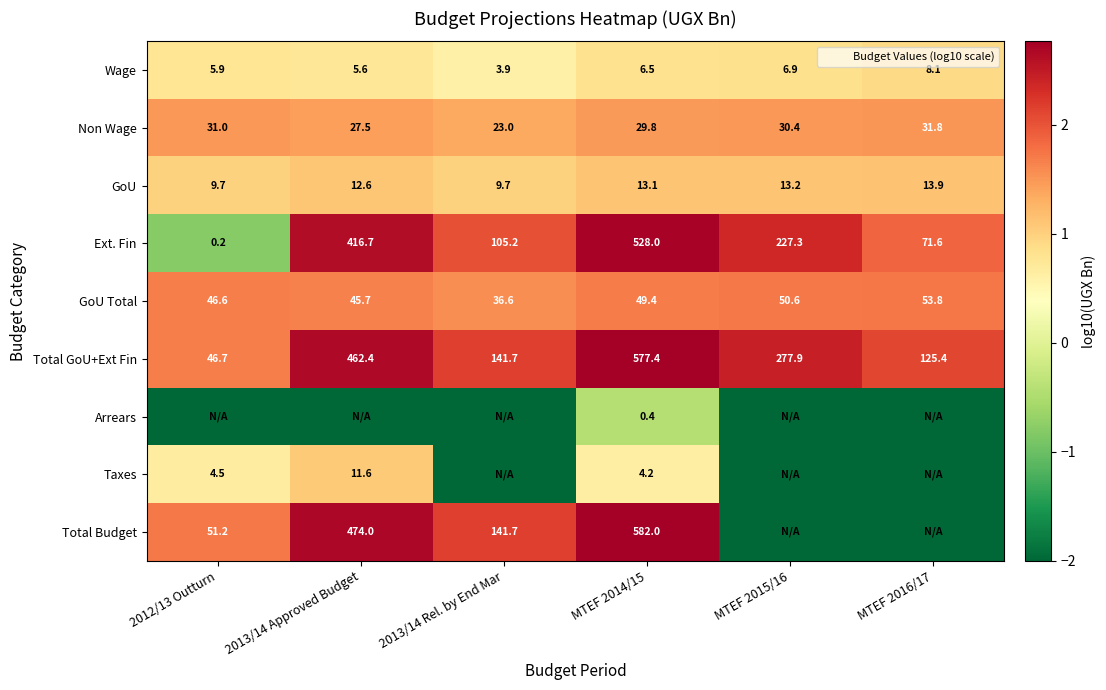

List the labels in order of GoU Total value, largest first.

MTEF 2016/17, MTEF 2015/16, MTEF 2014/15, 2012/13 Outturn, 2013/14 Approved Budget, 2013/14 Rel. by End Mar